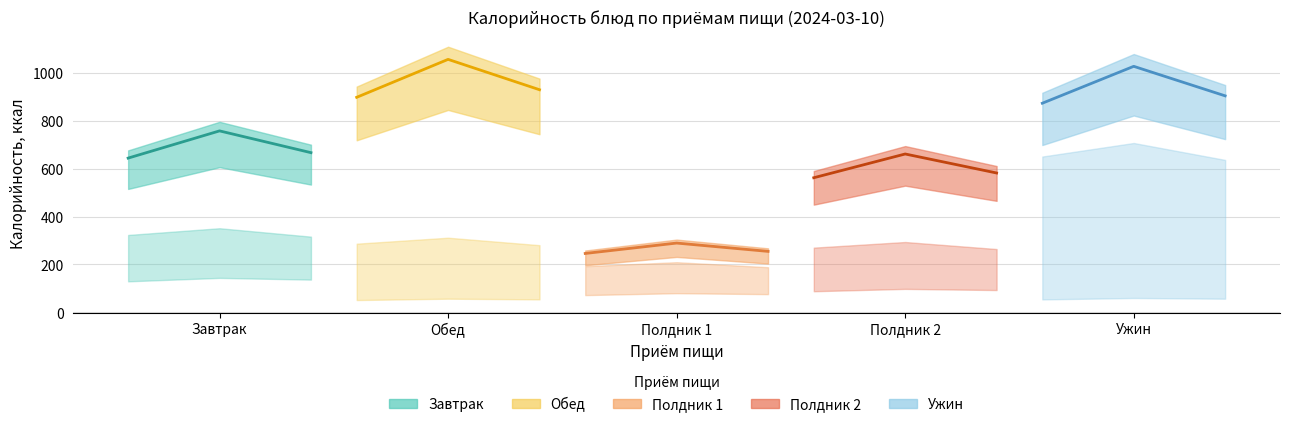

Which series has the largest range (max minus min)?

Обед